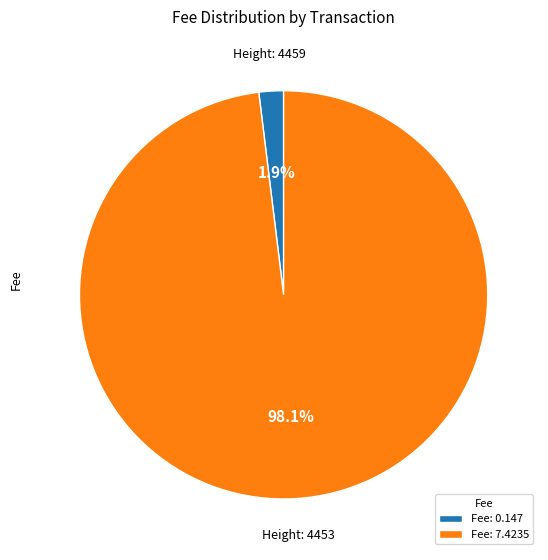

To the nearest percent, what is the difference between the Fee: 0.147 and Fee: 7.4235 slice percentages?

96%